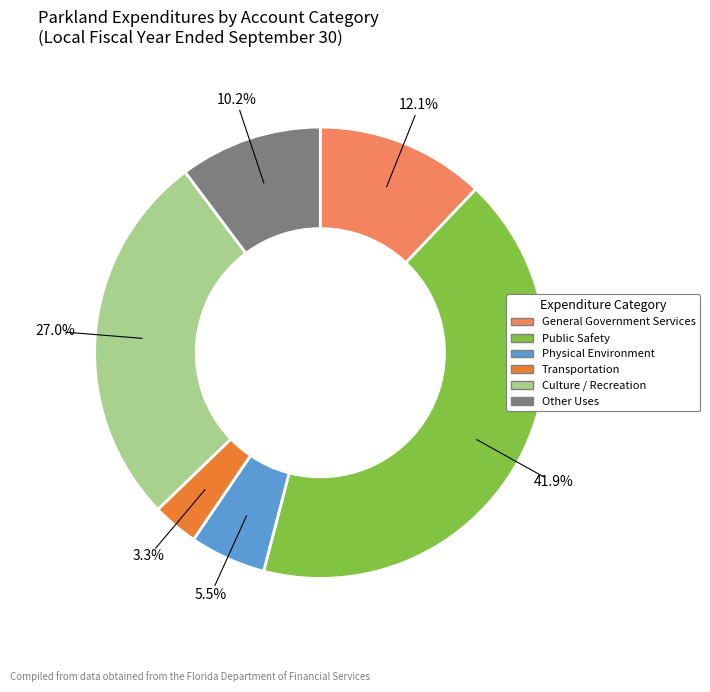

Which category has the smallest portion of the pie?

Transportation